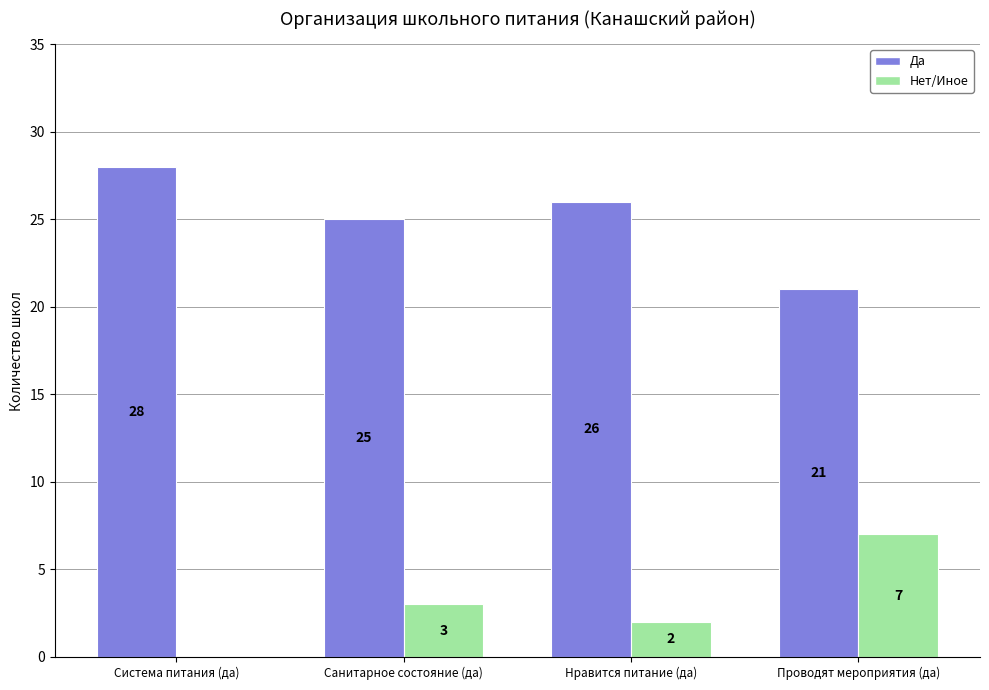

What is the average value of the Нет/Иное series?

3